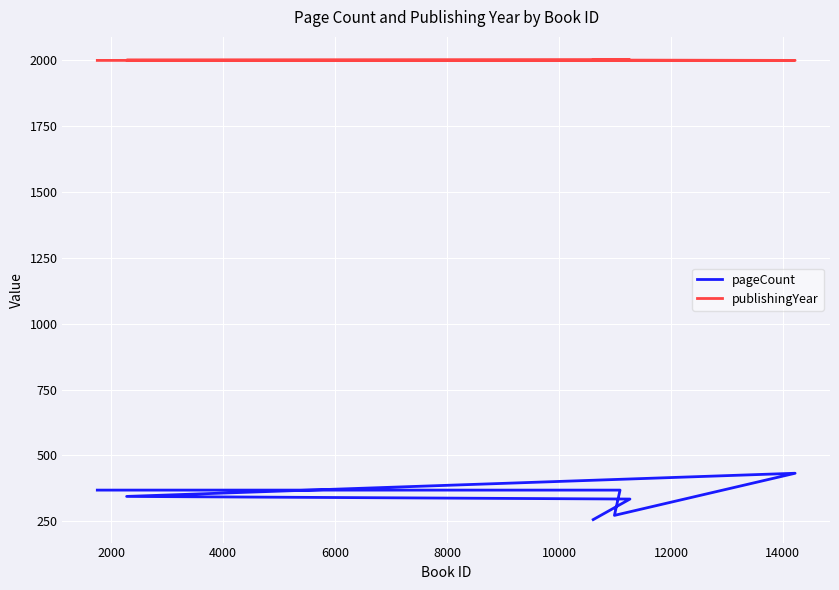

What is the sum of the publishingYear values at 12000 and 8000?

4002